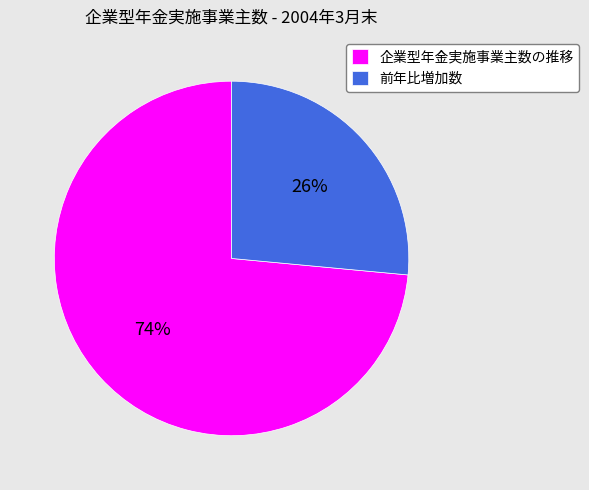

Between 企業型年金実施事業主数の推移 and 前年比増加数, which is larger?

企業型年金実施事業主数の推移